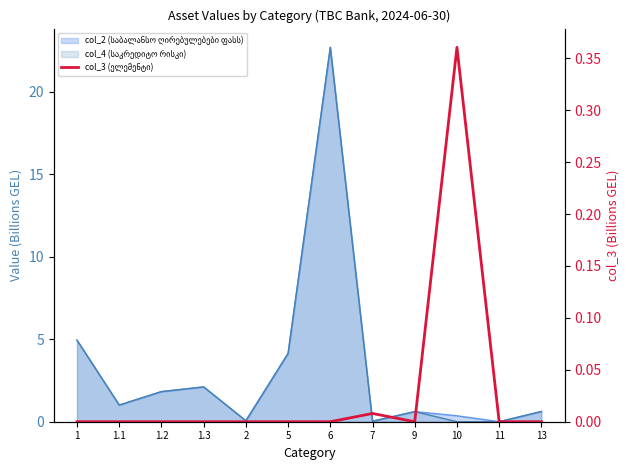

At which category does the chart reach its minimum across all series?

1